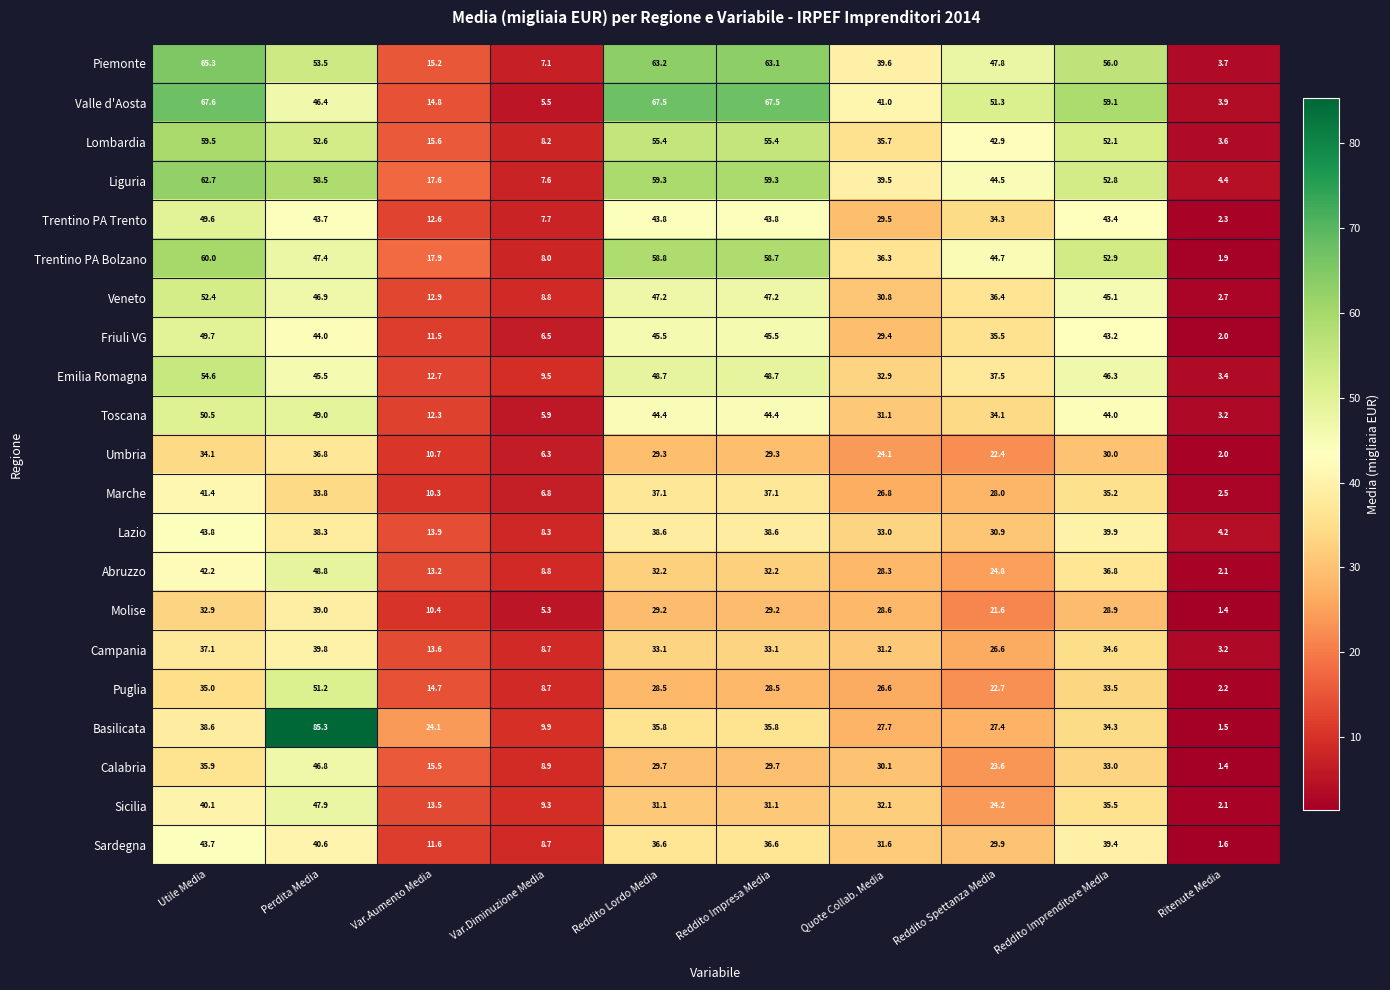

Between Perdita Media and Reddito Lordo Media, which series saw the biggest shift?

Basilicata